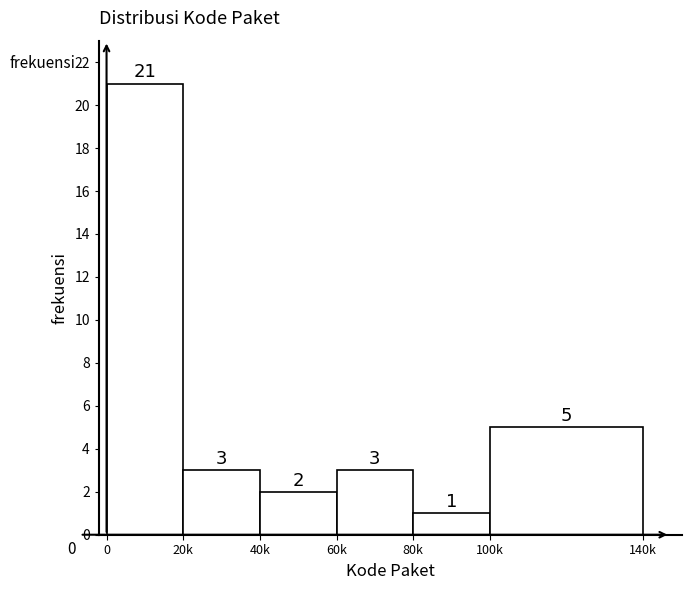

Reading left to right, extract all data points from this chart.

21	3	2	3	1	5